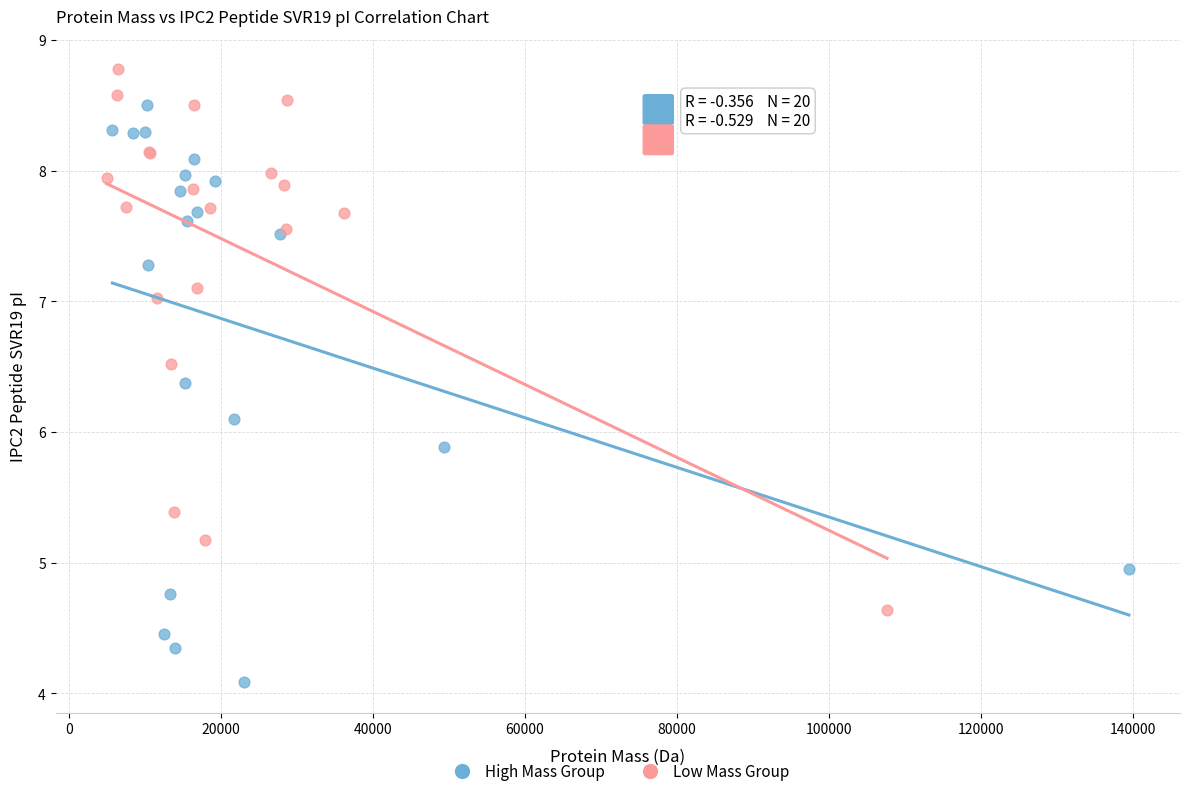

Which series contains the highest Y value?

Low Mass Group